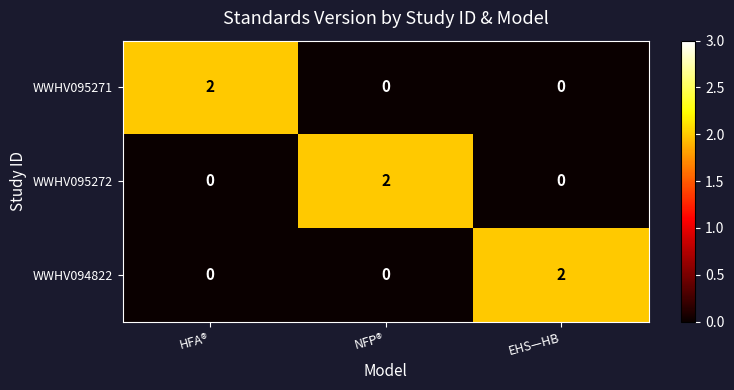

At how many categories does at least one series exceed 0?

3